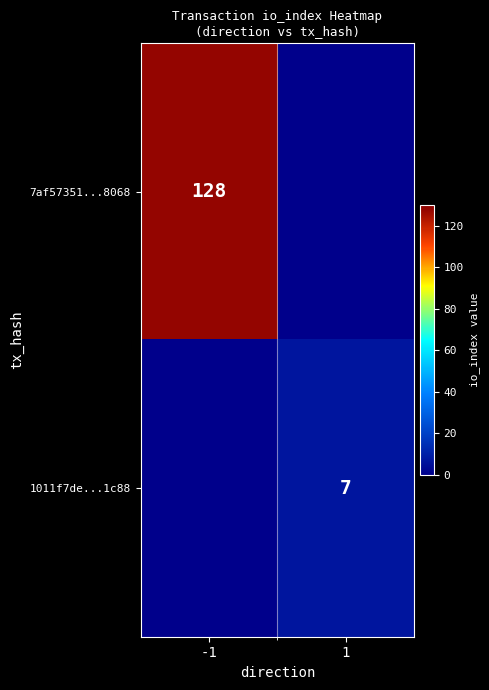

The value of 7af57351...8068 at -1 is 186.0. True or false?

False